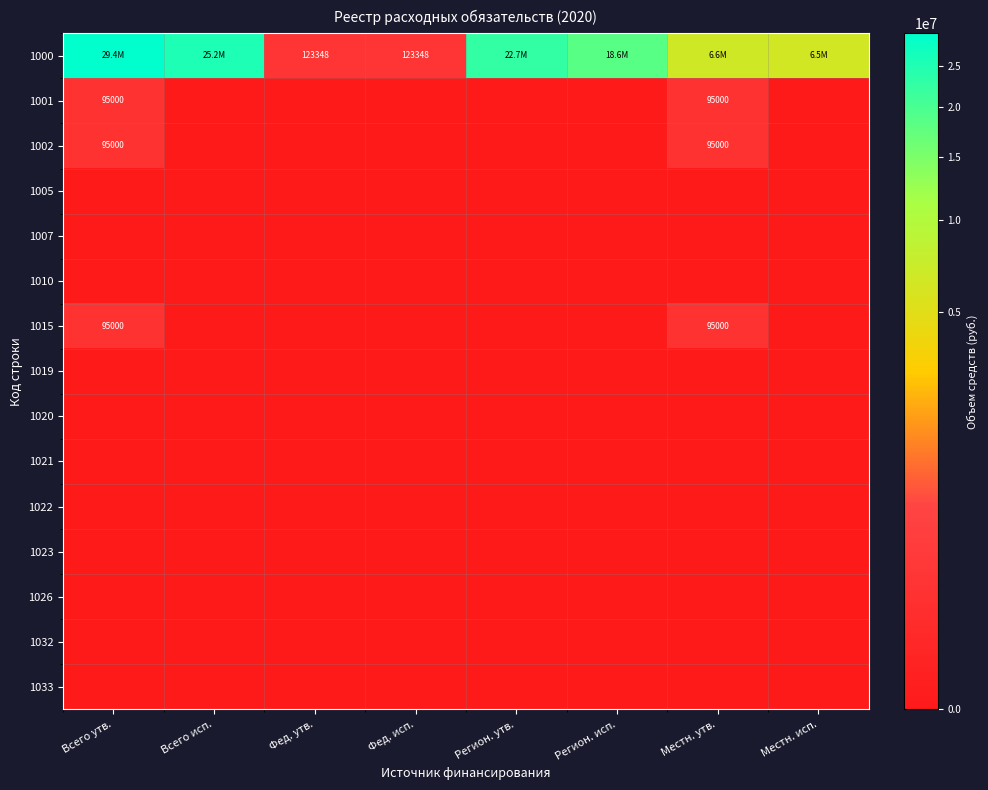

What is the total value across all series at Всего исп.?

25164456.9